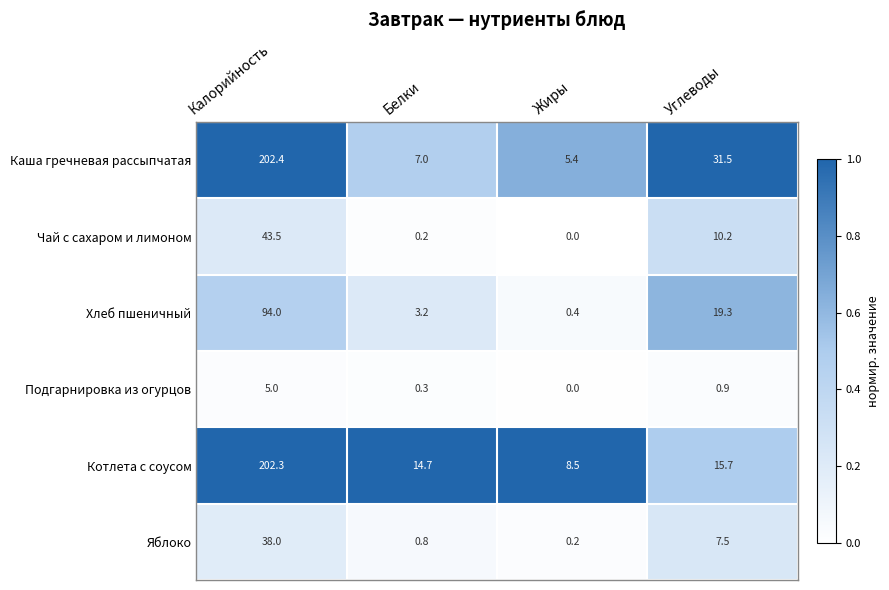

What is the difference between the highest and lowest values at Углеводы?

30.6